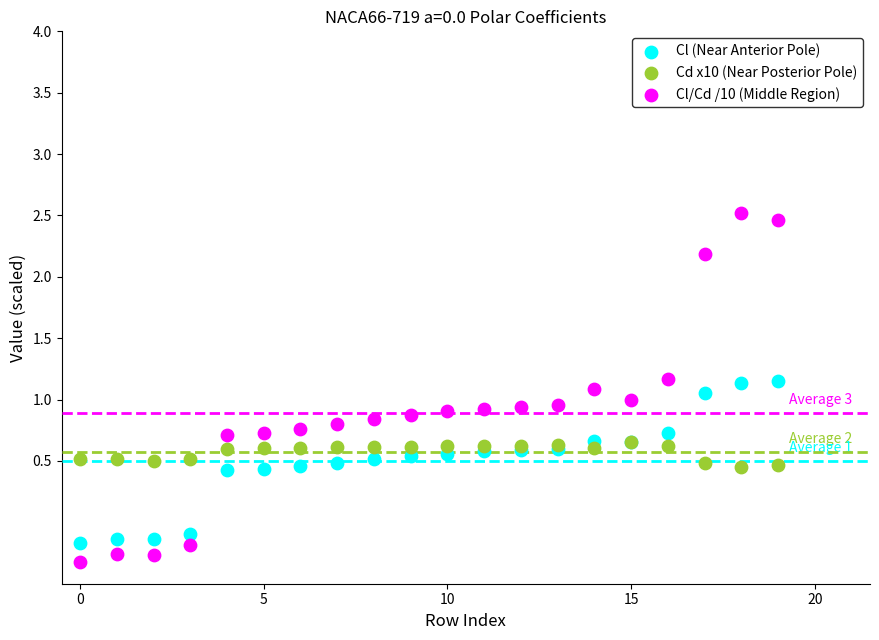

Which series has the largest Y range (max minus min)?

Cl/Cd /10 (Middle Region)